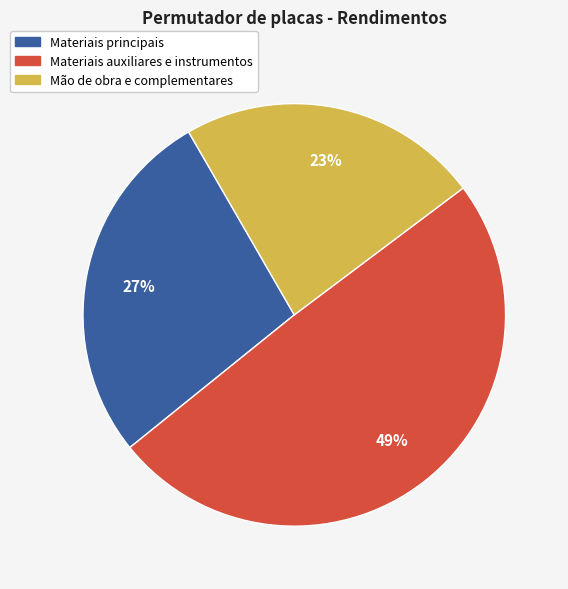

Rank the categories by value from highest to lowest.

Materiais auxiliares e instrumentos, Materiais principais, Mão de obra e complementares